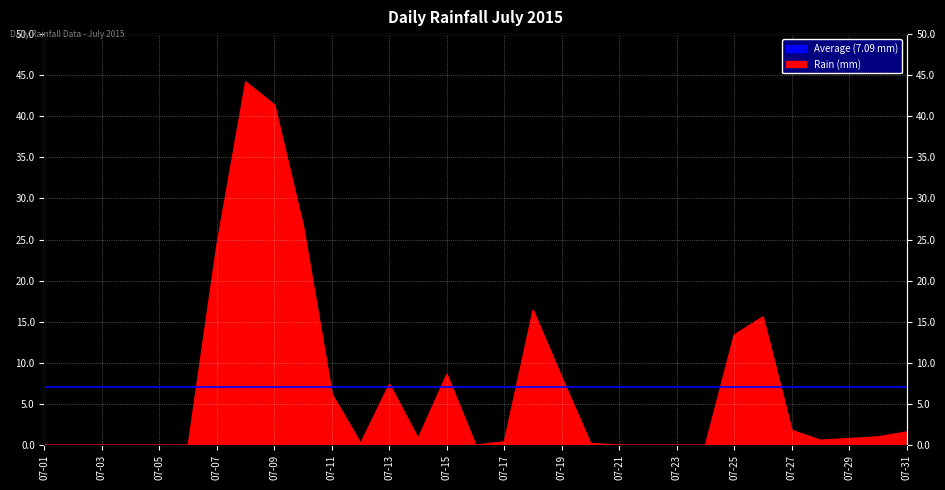

Which category has the lowest value across all series?

07-01